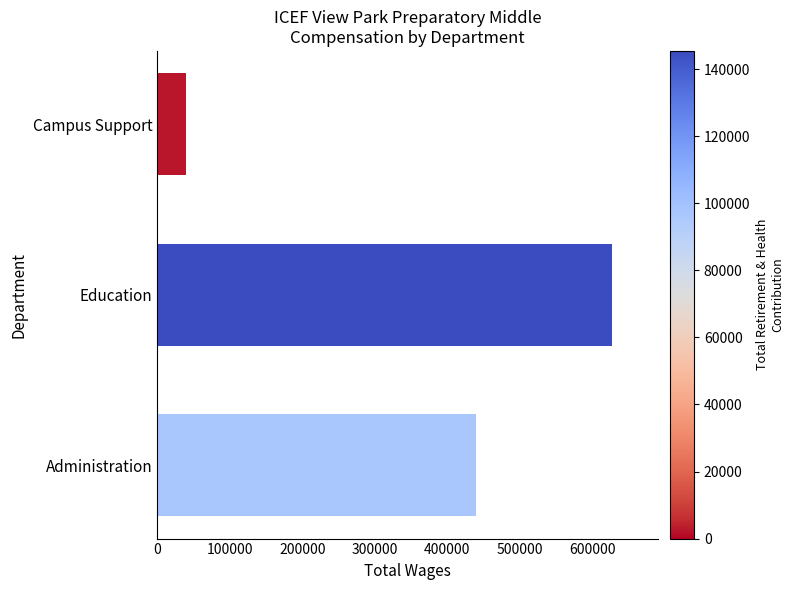

What is the difference between the maximum and second lowest values?

187895